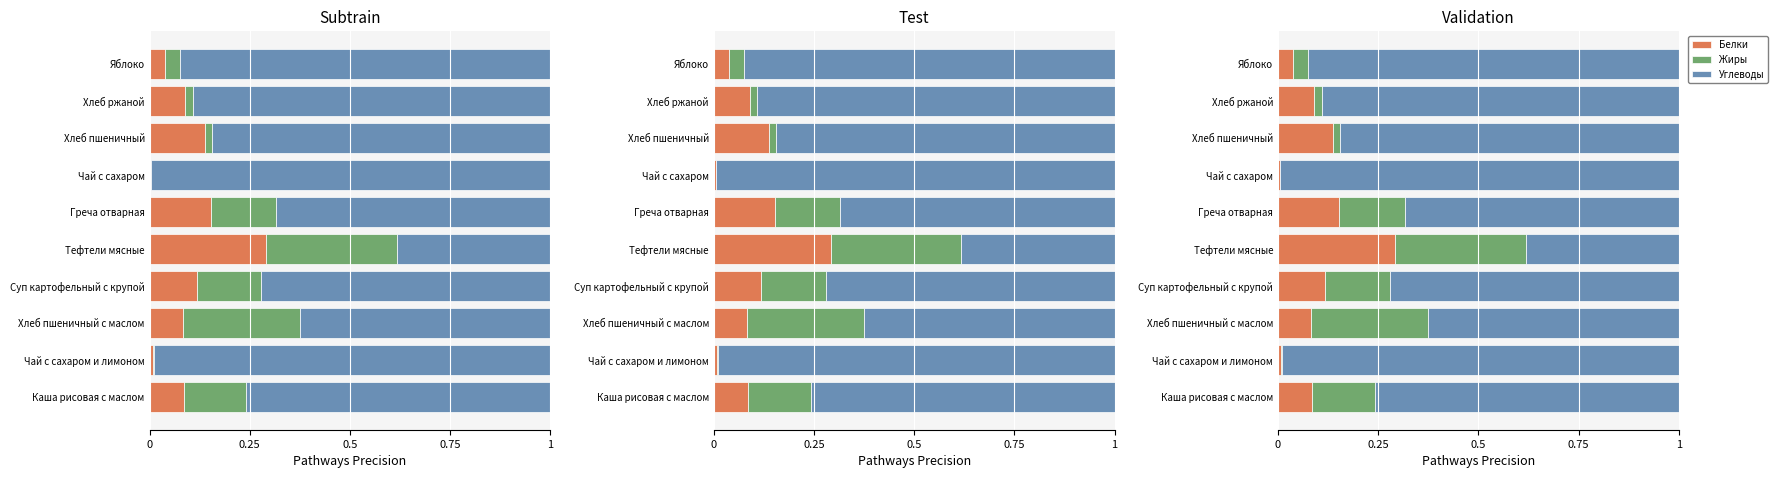

Which series changed the most between Каша рисовая с маслом and Яблоко?

Углеводы